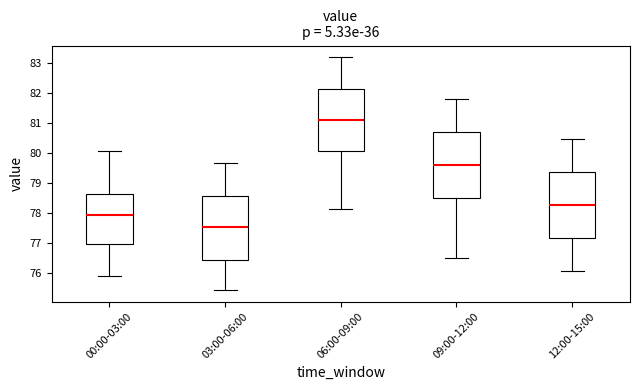

Reading left to right, read every box against the y-axis: the position of its median line, the range the box covers, and the ends of its whiskers. The values are not printed on the chart, so give them approximately, as read against the axis.

00:00-03:00: median 77.9, box 77.0 to 78.6, whiskers 75.9 to 80.1
03:00-06:00: median 77.6, box 76.5 to 78.6, whiskers 75.5 to 79.7
06:00-09:00: median 81.1, box 80.1 to 82.2, whiskers 78.1 to 83.2
09:00-12:00: median 79.6, box 78.5 to 80.7, whiskers 76.5 to 81.8
12:00-15:00: median 78.3, box 77.2 to 79.4, whiskers 76.1 to 80.5